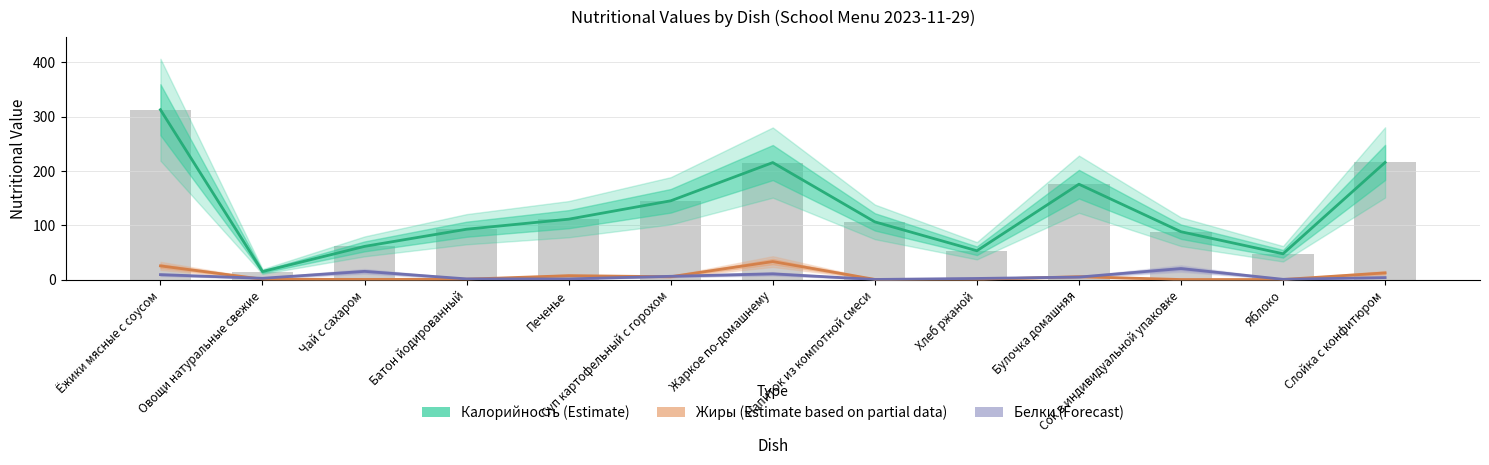

At which category is the sum across all series the highest?

Ёжики мясные с соусом